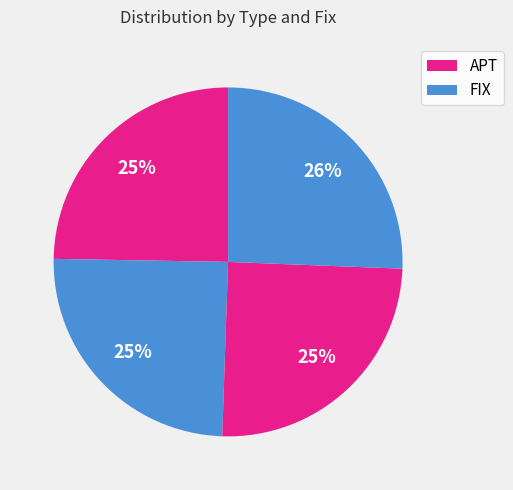

Does any single category account for the majority?

No